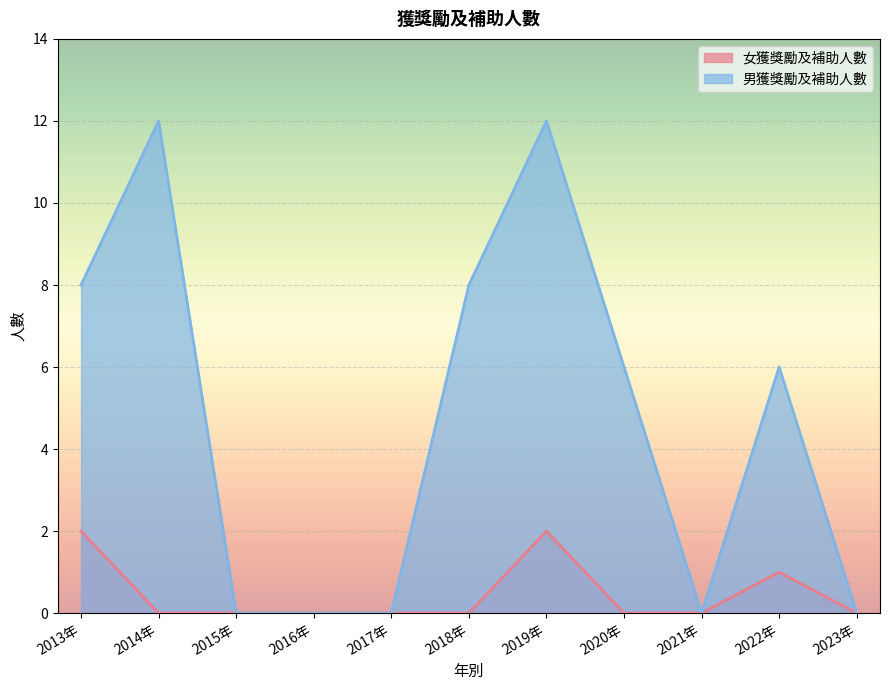

List the labels in order of 女獲獎勵及補助人數 value, largest first.

2013年, 2019年, 2022年, 2014年, 2015年, 2016年, 2017年, 2018年, 2020年, 2021年, 2023年